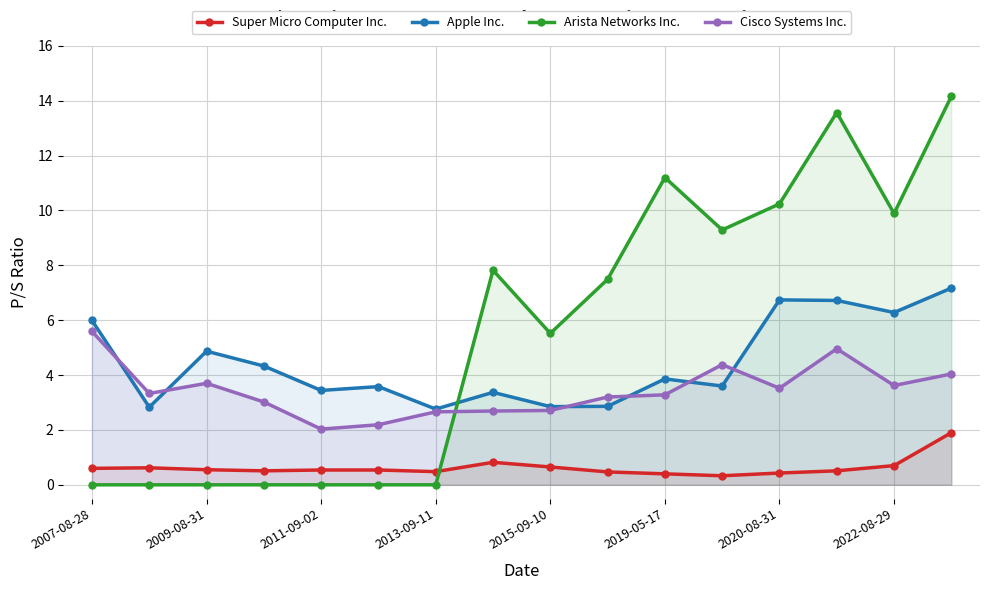

Where is Apple Inc. nearest to the value 4?

2019-05-17